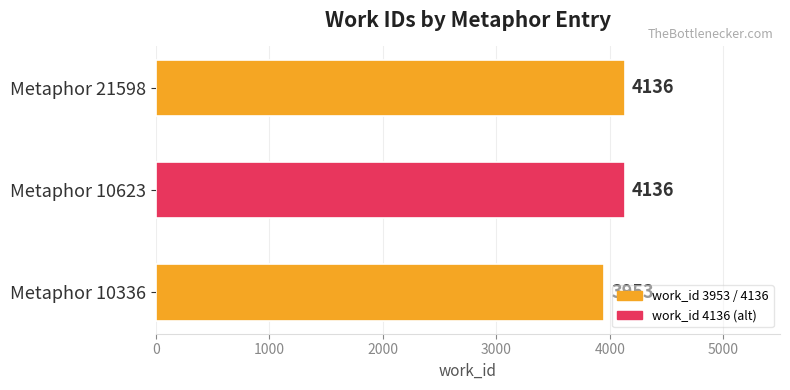

Reading bottom to top, list all the values displayed in this chart.

3953	4136	4136